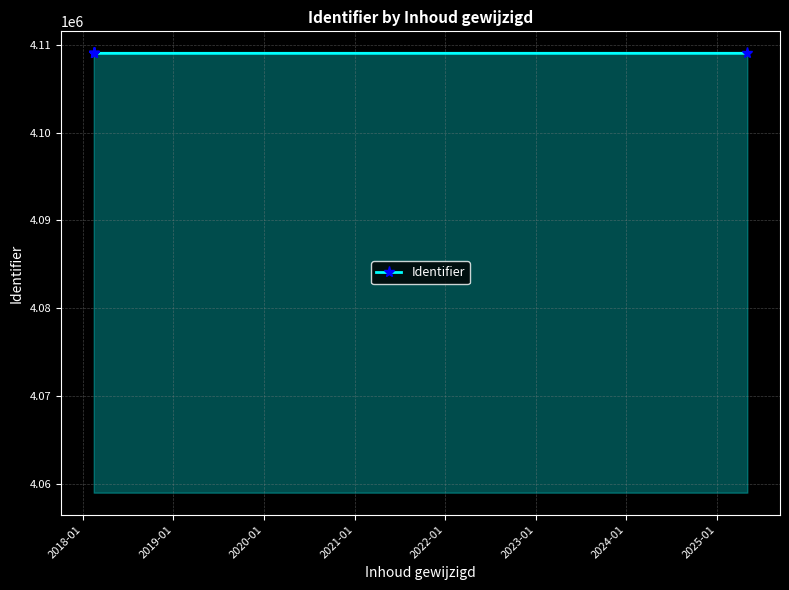

What is the value of the 3rd point from the left?

4109020